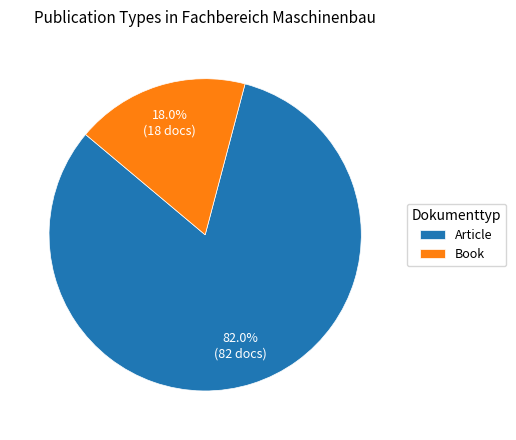

Between Article and Book, which is larger?

Article